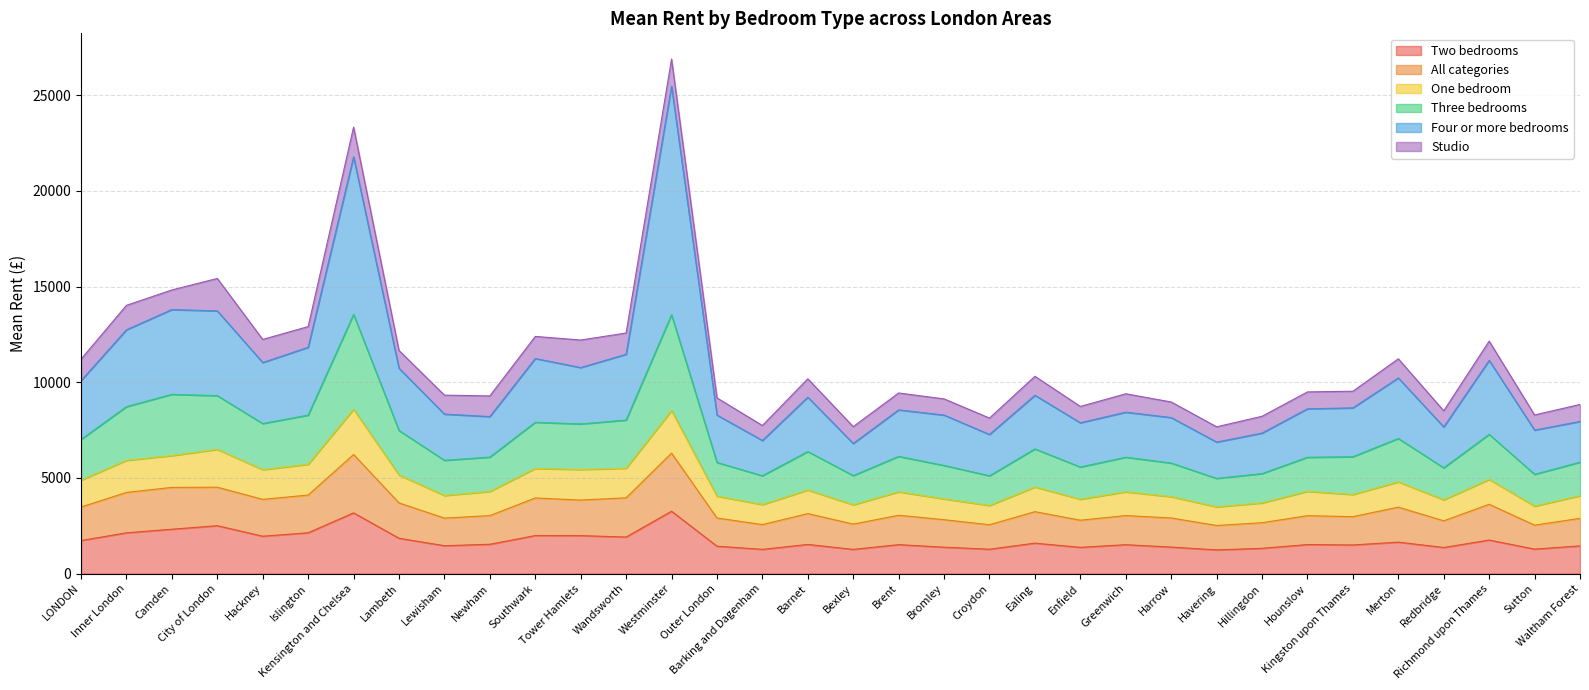

In Three bedrooms, how many points are lower than both neighbors (excluding endpoints)?

10